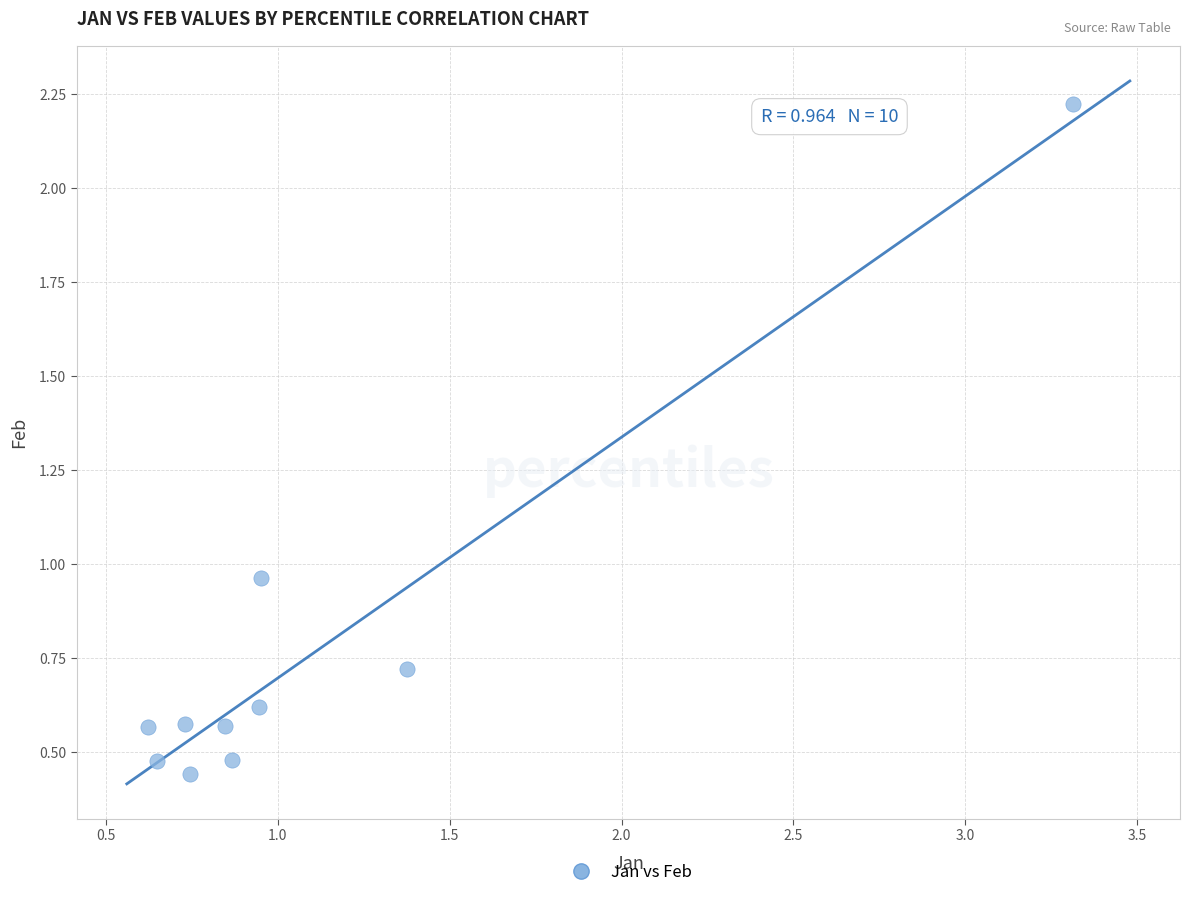

What is the range of X values (max minus min)?

2.7